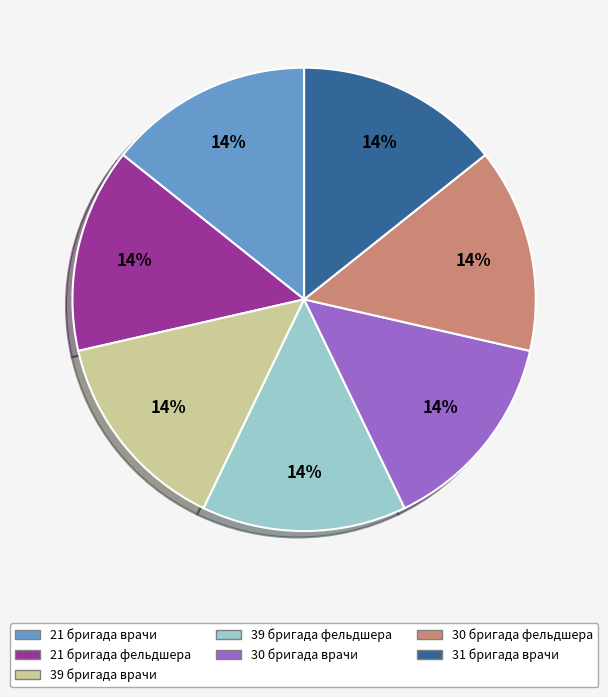

Approximately how many times larger is the value at 30 бригада врачи compared to 21 бригада врачи?

1.0